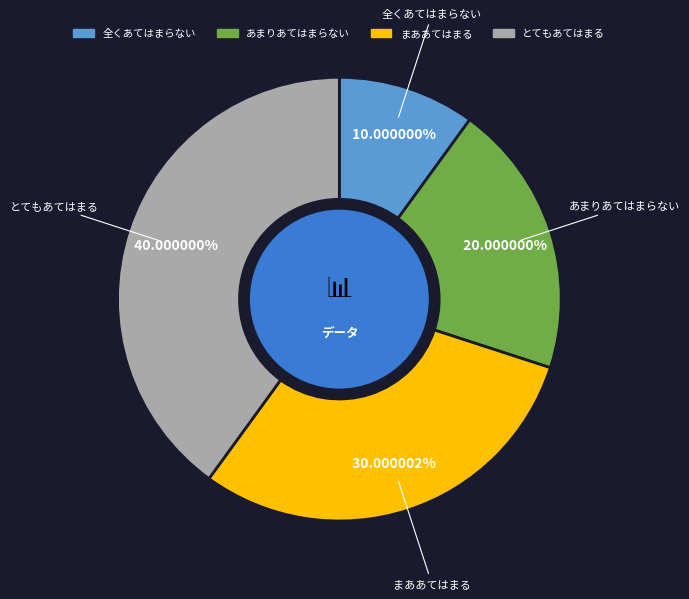

Approximately how many times larger is the value at とてもあてはまる compared to あまりあてはまらない?

2.0